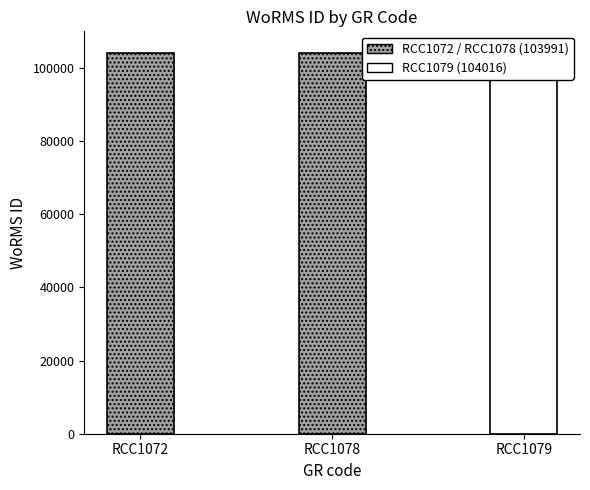

Rank the categories by value from lowest to highest.

RCC1072, RCC1078, RCC1079